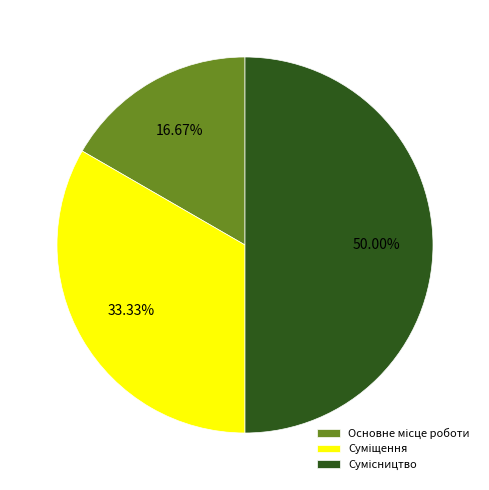

To the nearest percent, what is the difference between the Основне місце роботи and Суміщення slice percentages?

17%